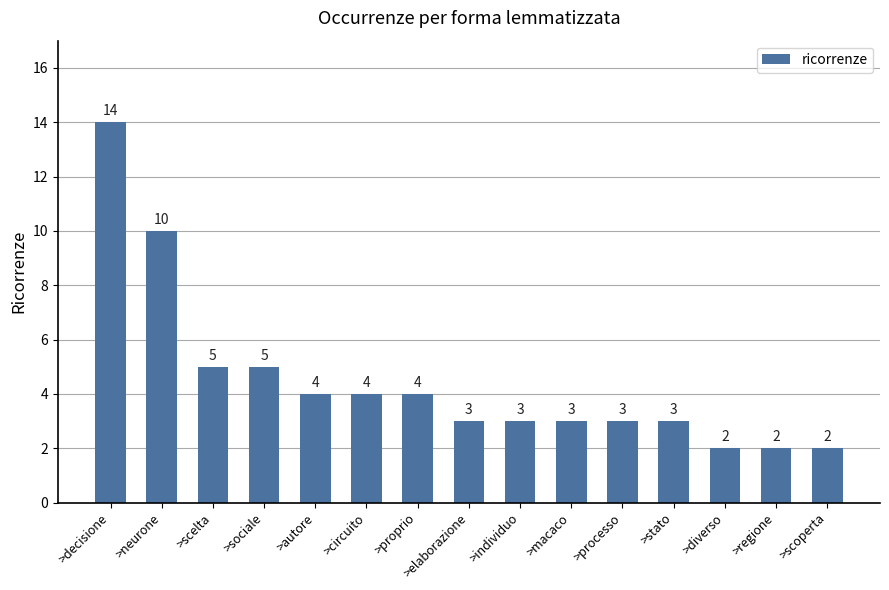

What is the difference between the values at >scoperta and >macaco?

1